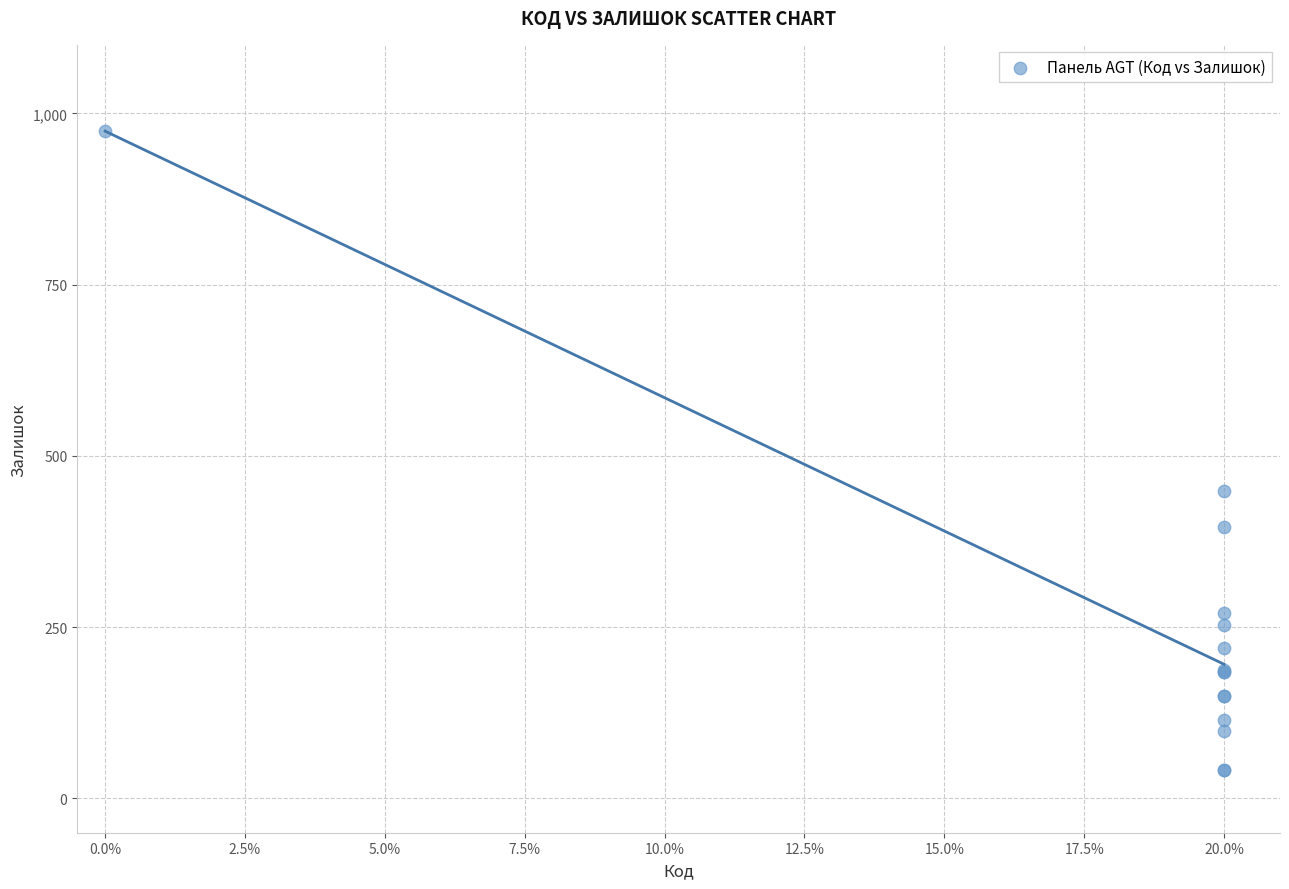

What Y value in the scatter plot is closest to 508?

449